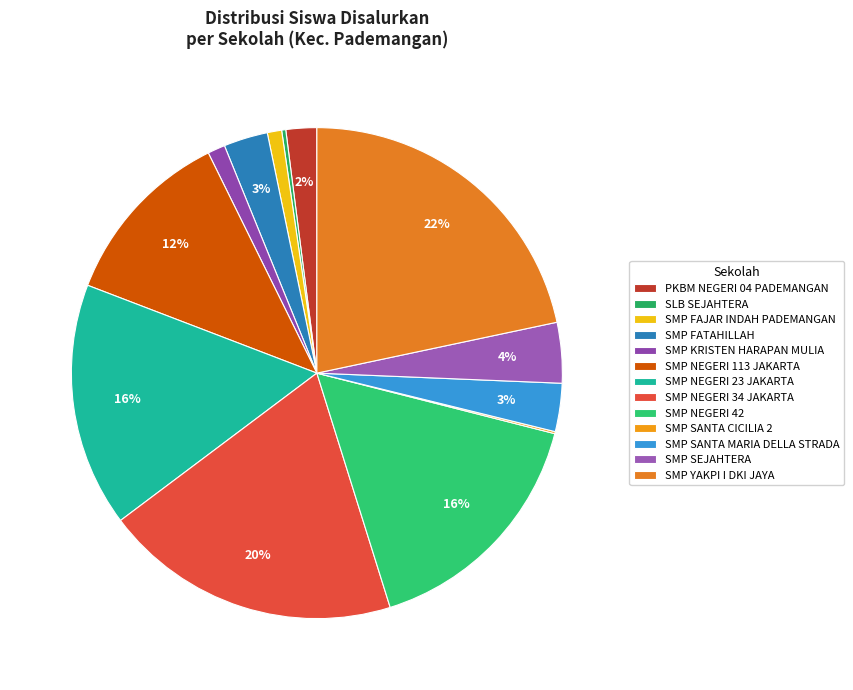

To the nearest percent, what is the difference between the largest and smallest slice percentages?

22%